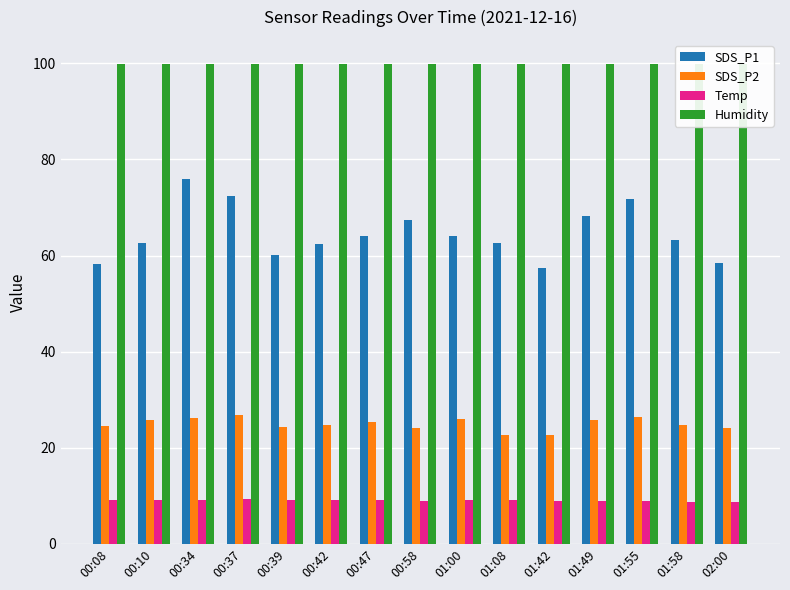

Which series has the widest spread of values?

SDS_P1